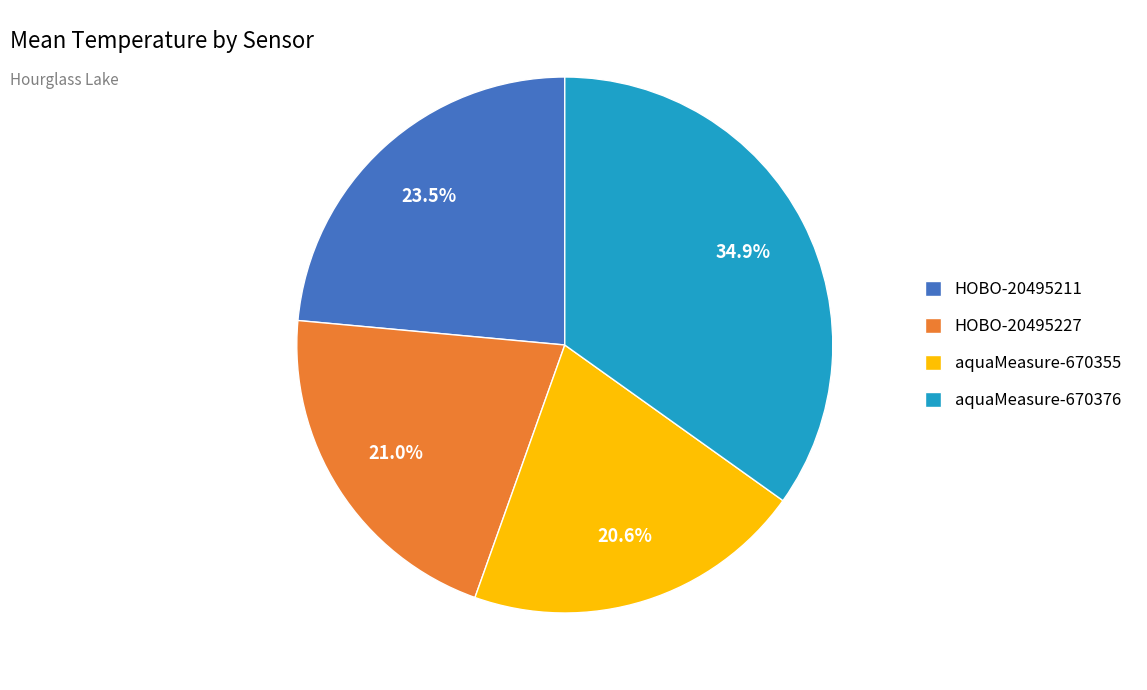

To the nearest percent, what is the average slice percentage?

25%